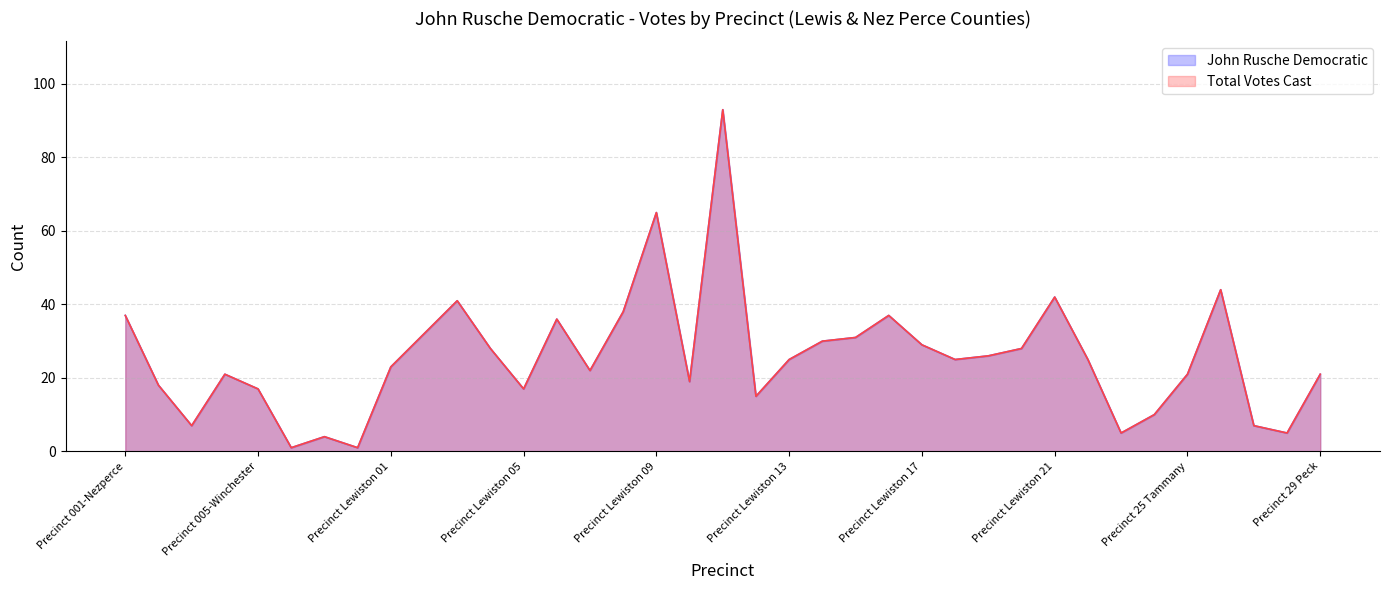

What is the sum of the John Rusche Democratic values at Precinct Lewiston 14 and Precinct Lewiston 05?

47